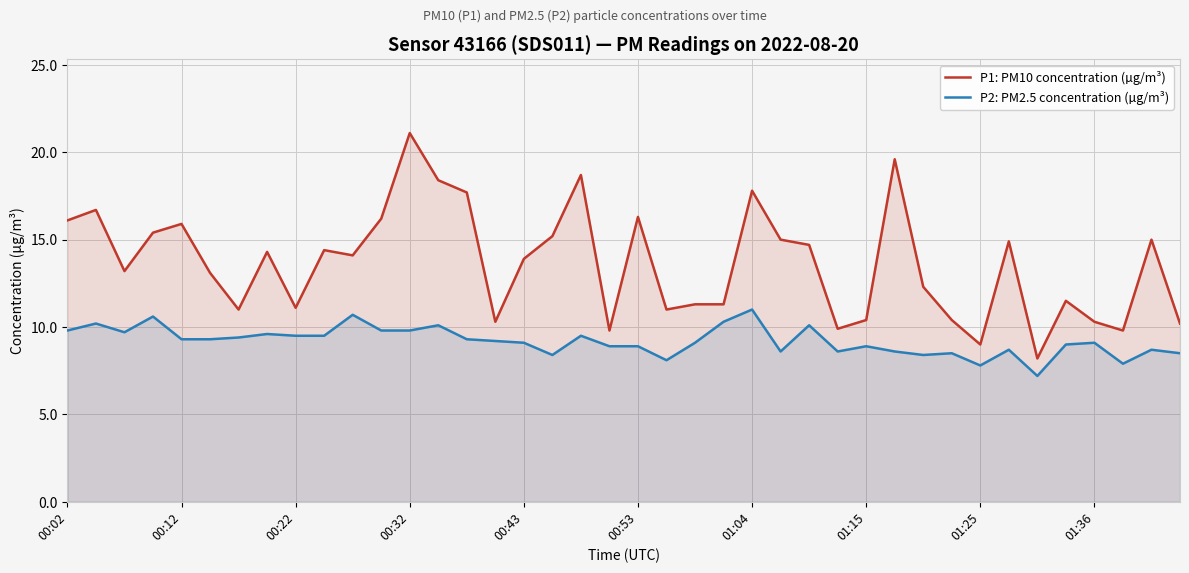

What is the maximum value shown in the chart?

21.1